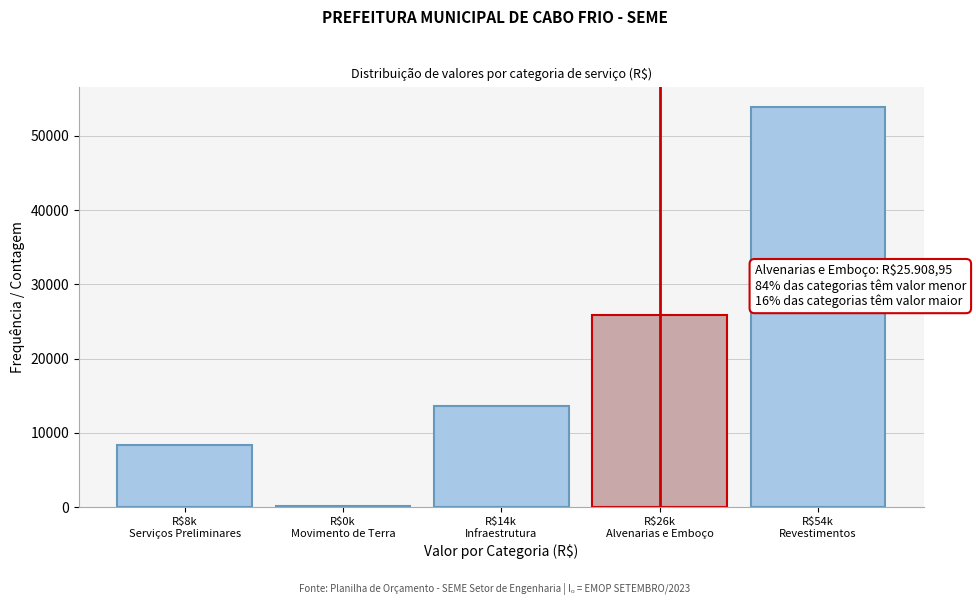

What is the sum of all values?

102085.3